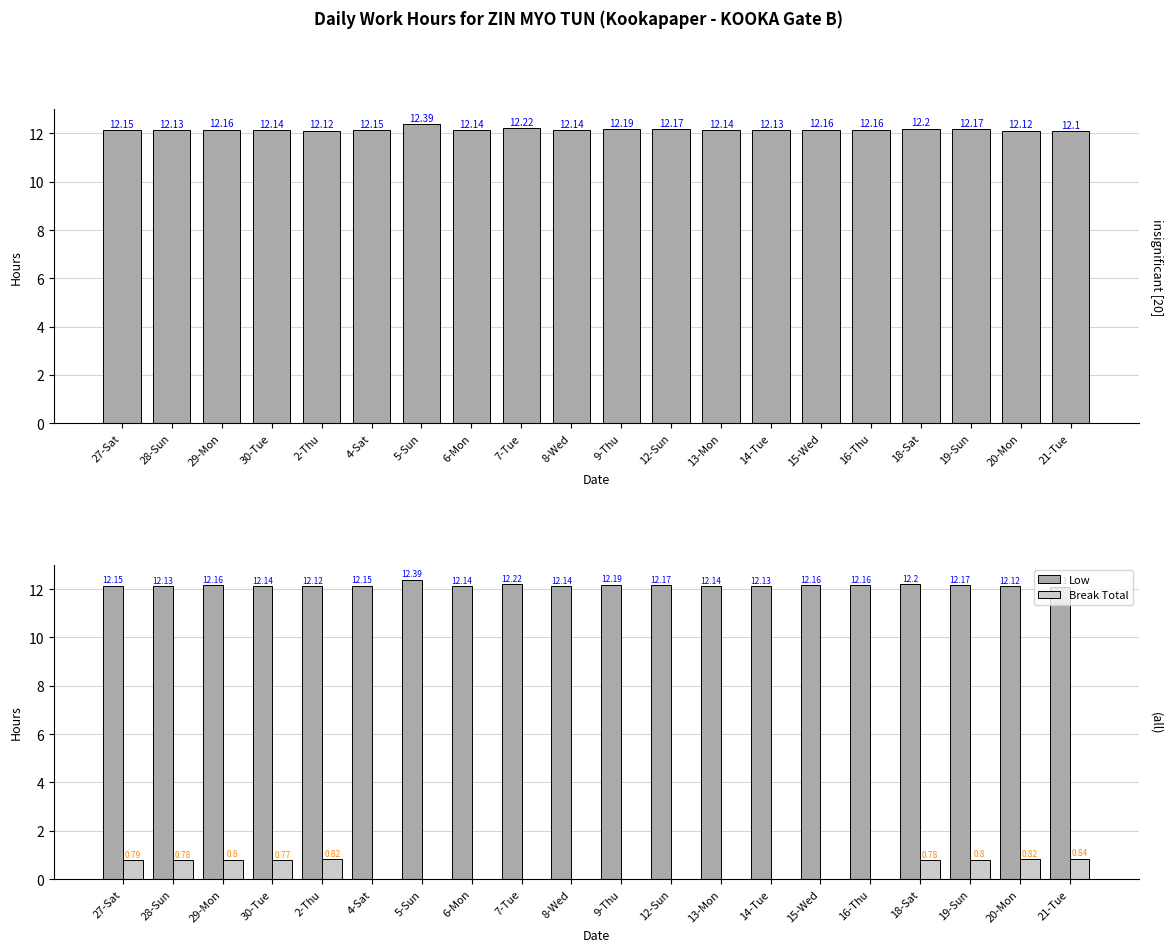

Which category has the highest value across all series?

5-Sun